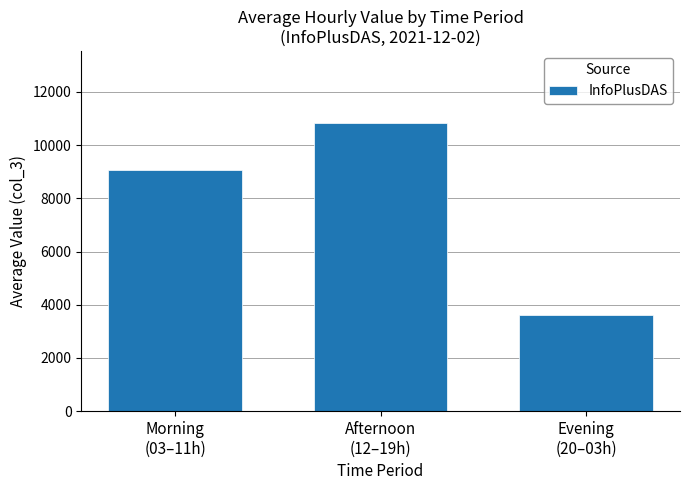

How many values are between 3604 and 10835?

3